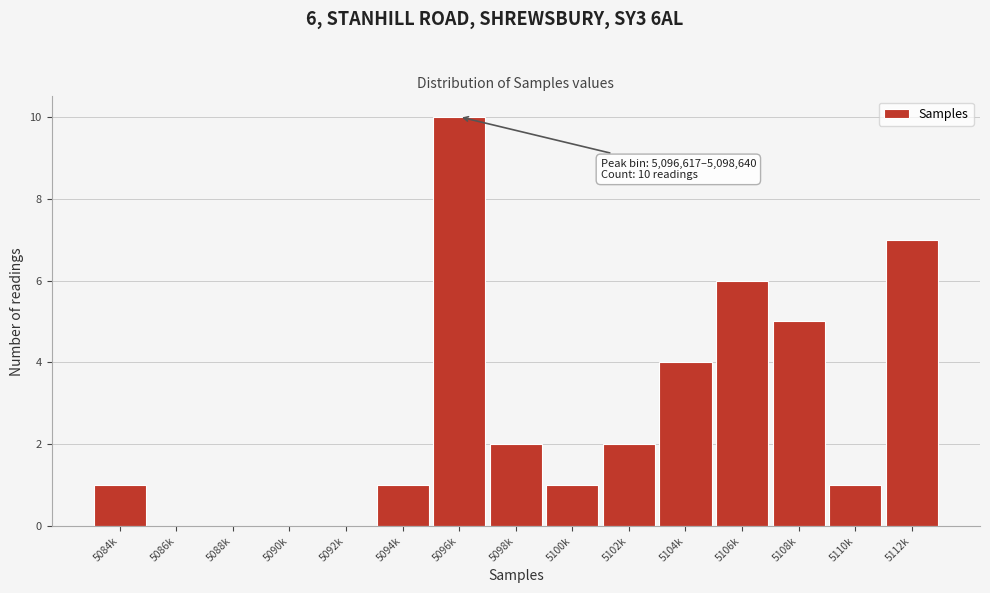

Reading left to right, what are all the values shown in this chart?

5084k=1	5086k=0	5088k=0	5090k=0	5092k=0	5094k=1	5096k=10	5098k=2	5100k=1	5102k=2	5104k=4	5106k=6	5108k=5	5110k=1	5112k=7